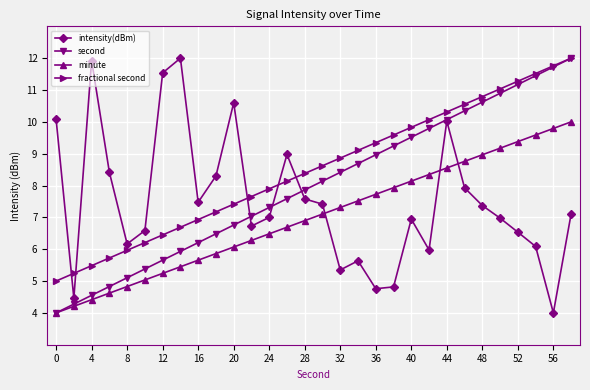

What is the minimum value shown in the chart?

4.0